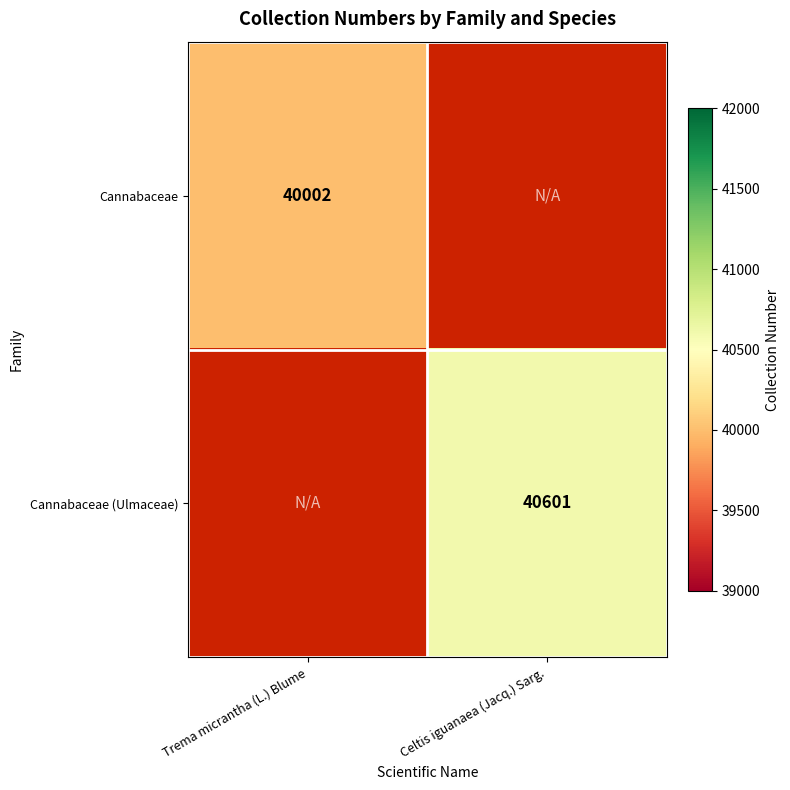

The Cannabaceae series shows 17946 at Trema micrantha (L.) Blume. True or false?

False